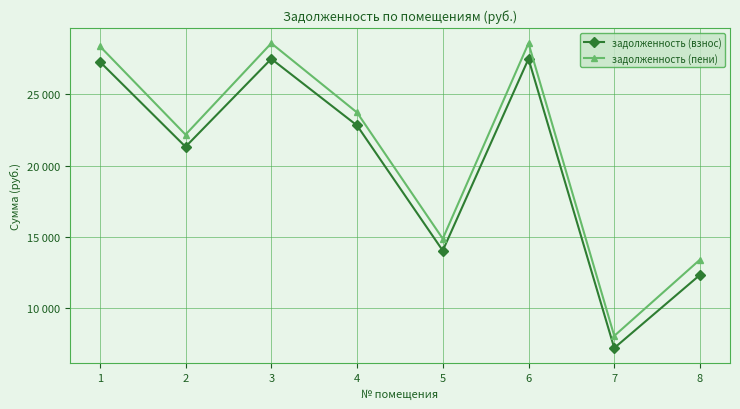

Is the value of задолженность (взнос) at 3 greater than the value of задолженность (пени) at 5?

Yes